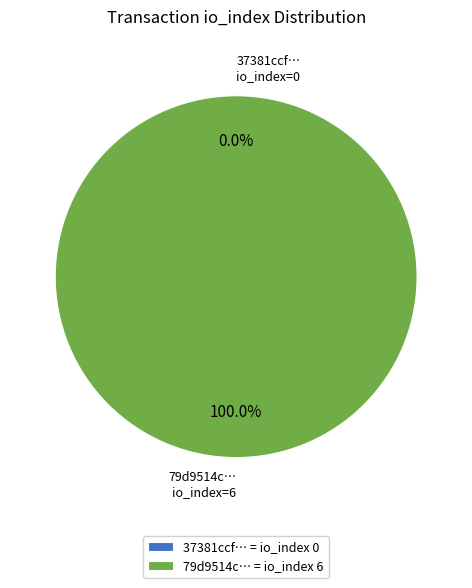

Between direction -1 (io_index=0) and direction +1 (io_index=6), which is larger?

direction +1 (io_index=6)